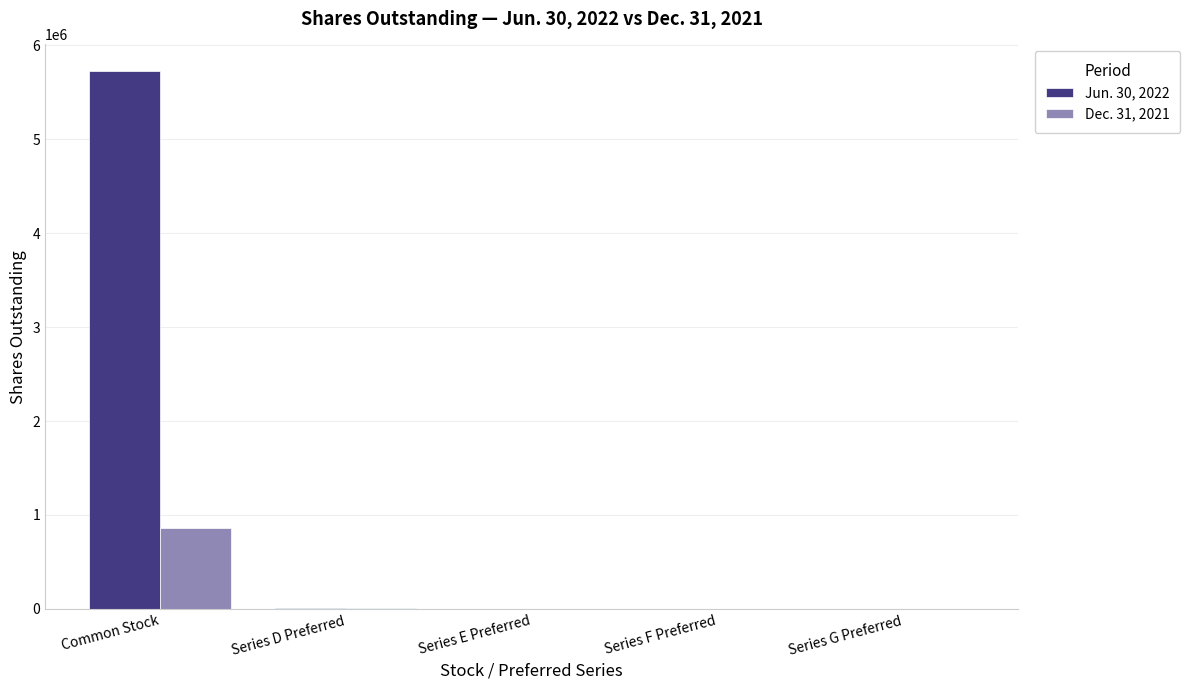

Are the bars horizontal?

No